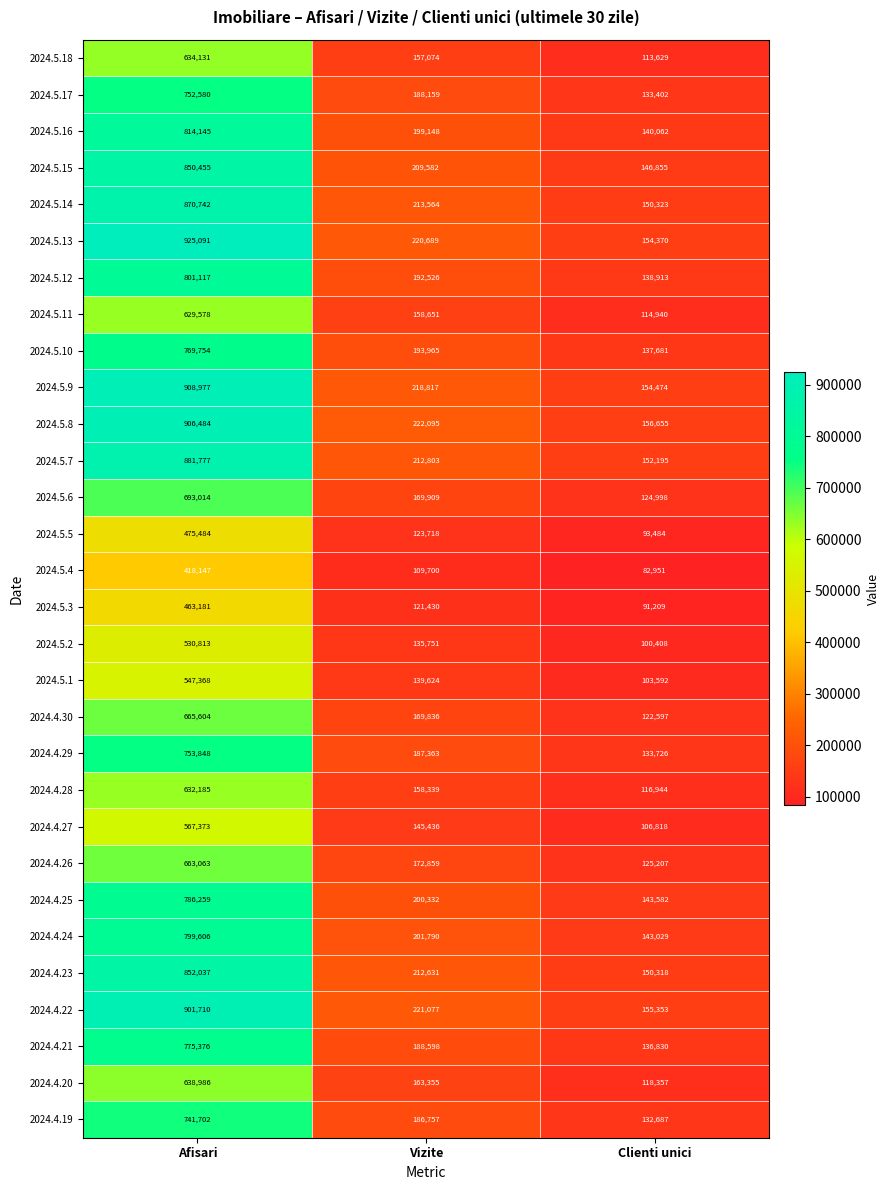

Is it true that 2024.4.27 equals 145436 at Vizite?

True